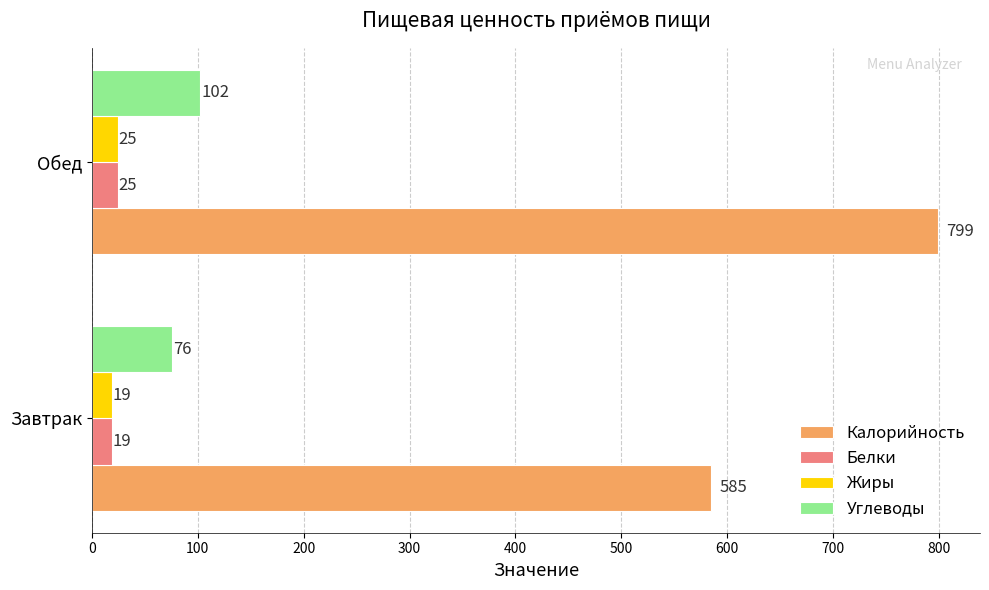

How many distinct data groups are displayed?

4